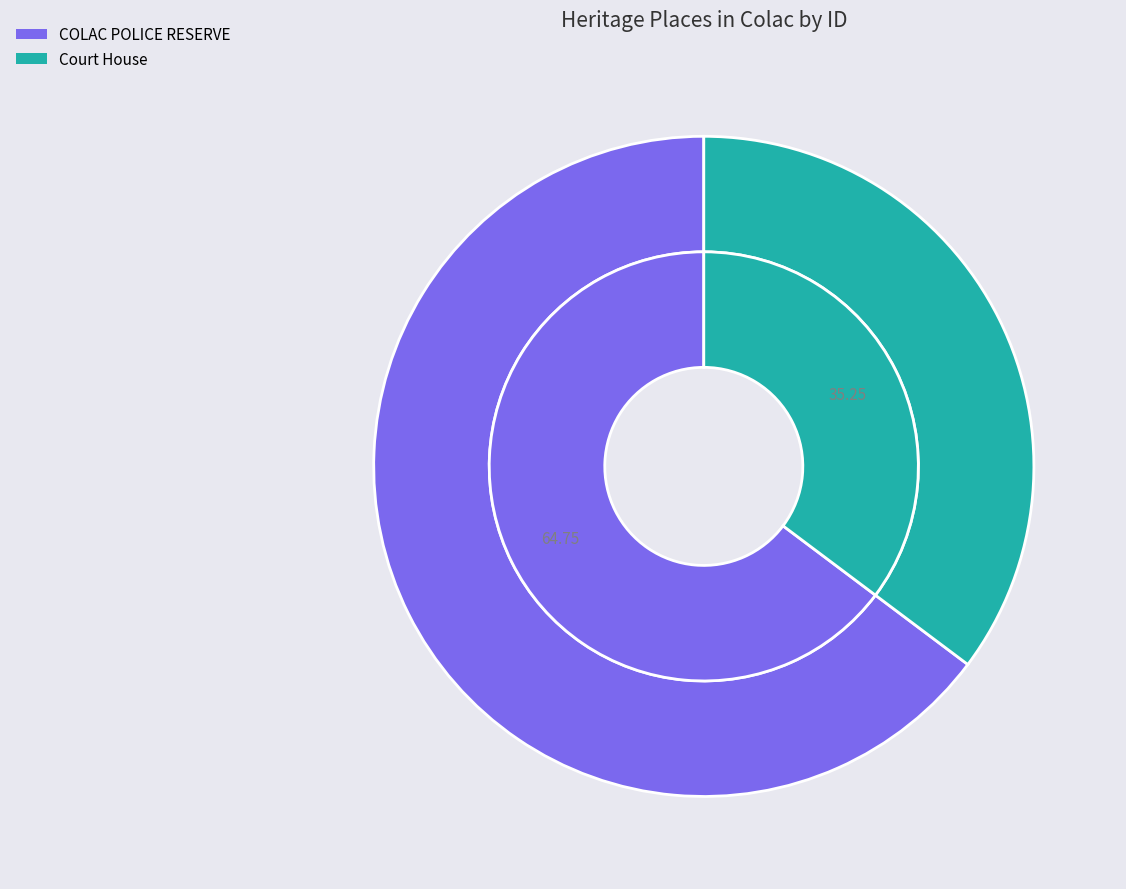

How many segments does this pie chart have?

2